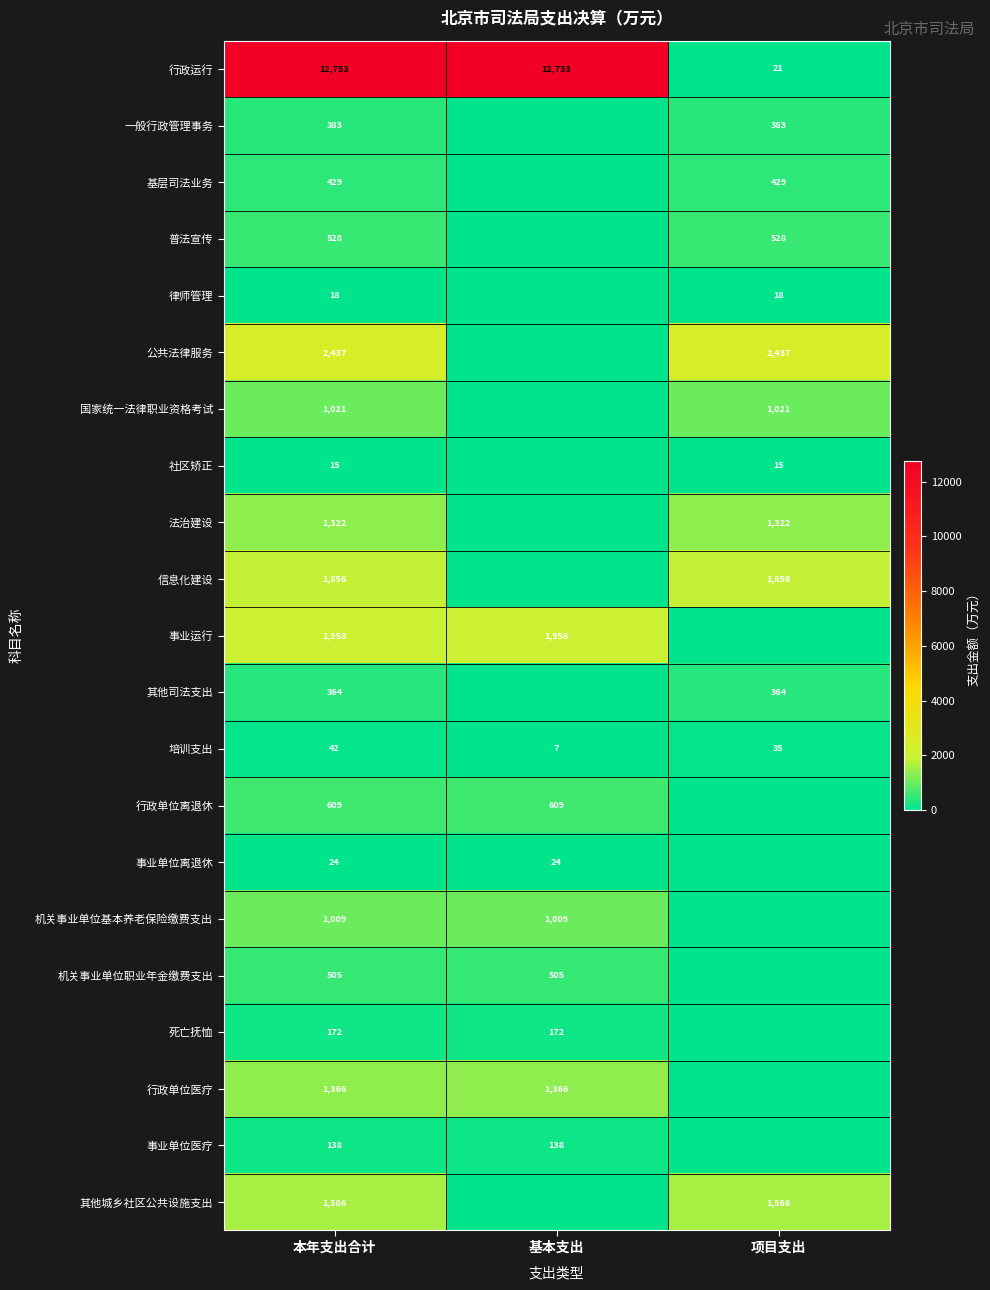

What is the total value across all series at 本年支出合计?

28535